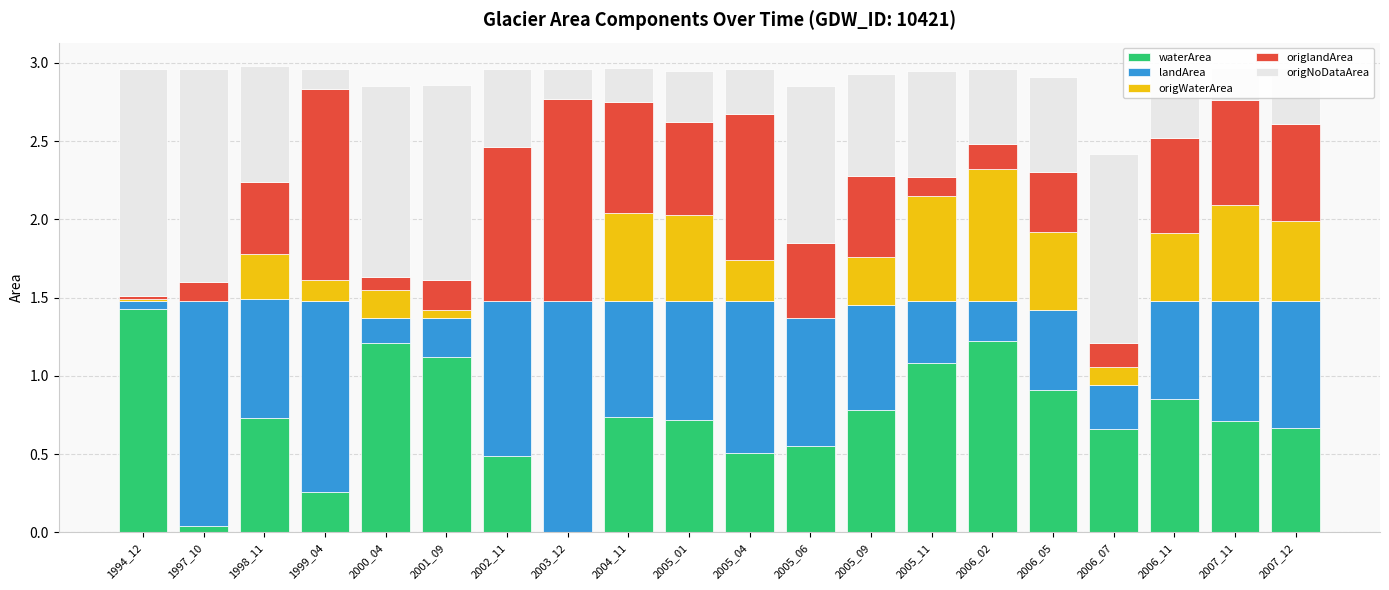

True or false: waterArea has a value of 0.7 at 2004_11.

True